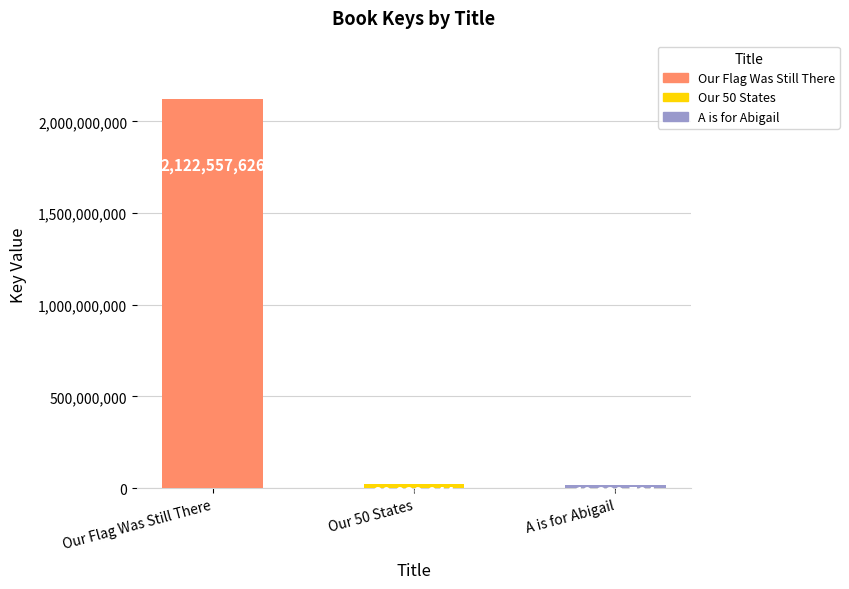

What is the label of the 2nd bar from the right?

Our 50 States